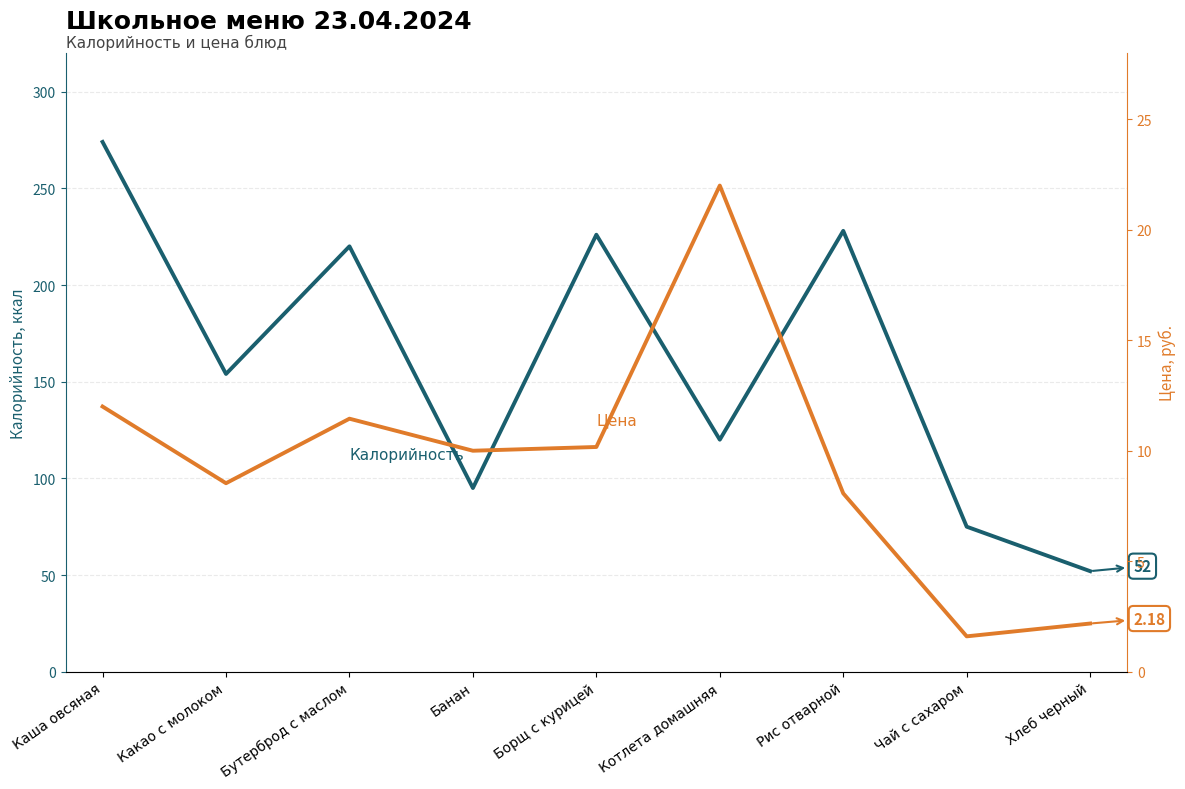

True or false: Цена has more than 0 interior local peaks.

True